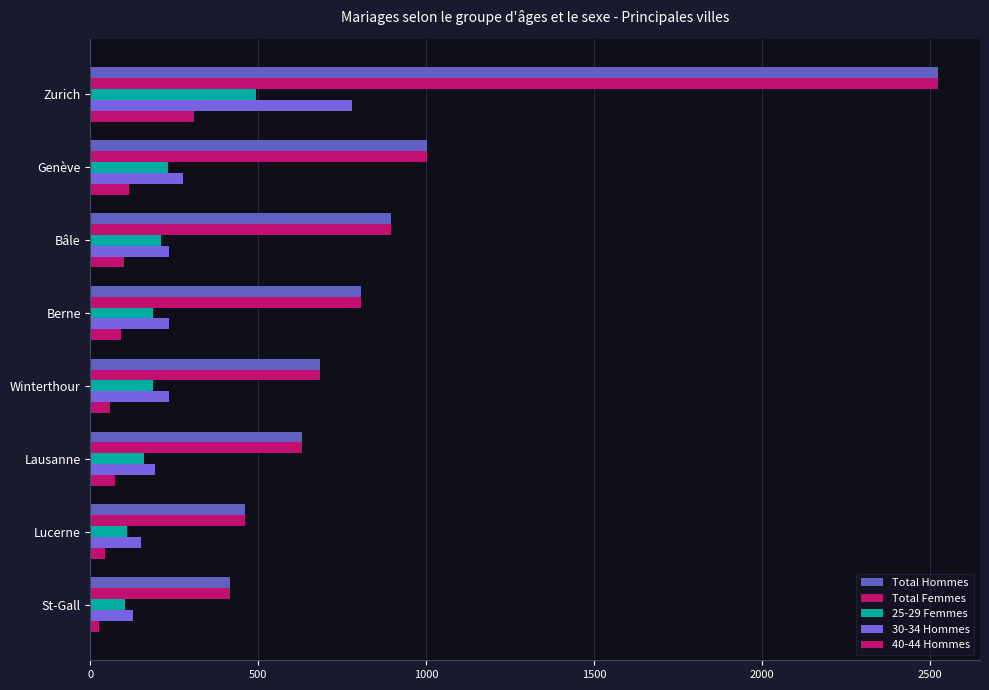

What is the value of the Total Femmes bar at the 6th from the left?

631